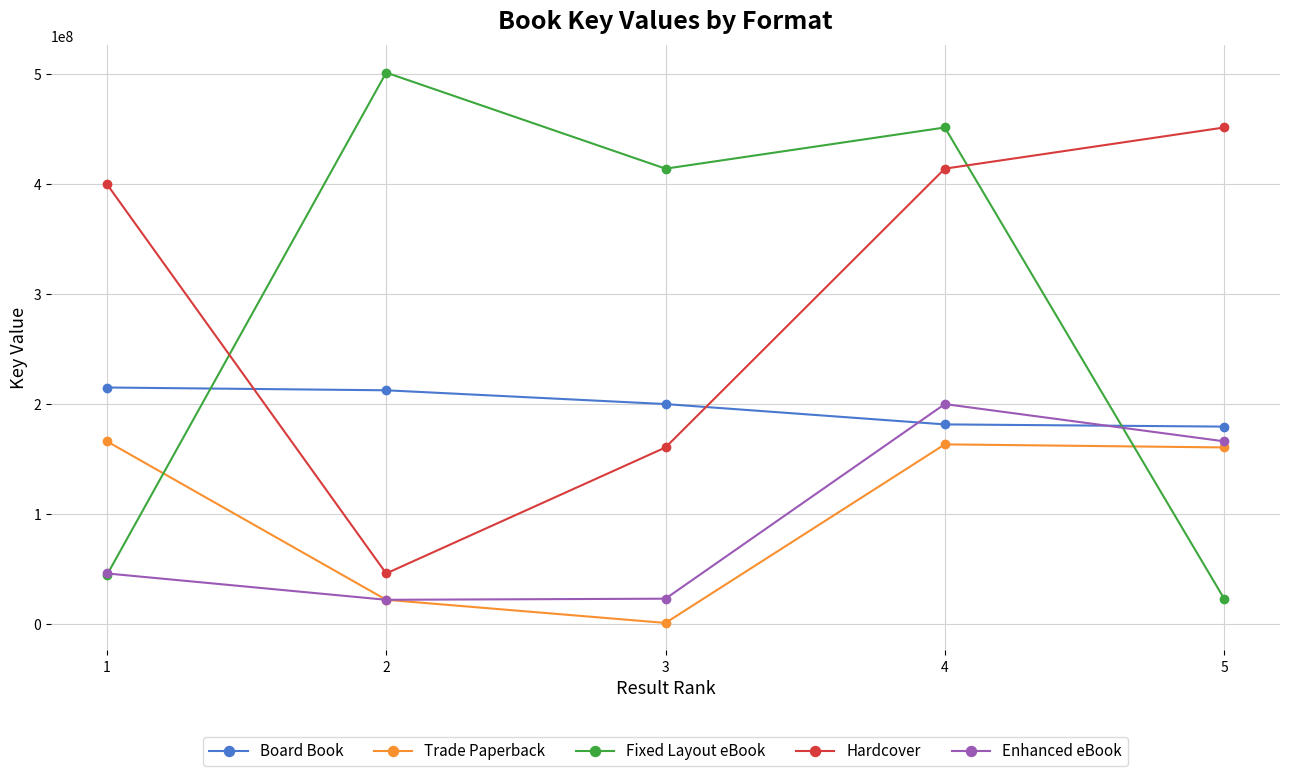

What is the maximum value shown in the chart?

501443681